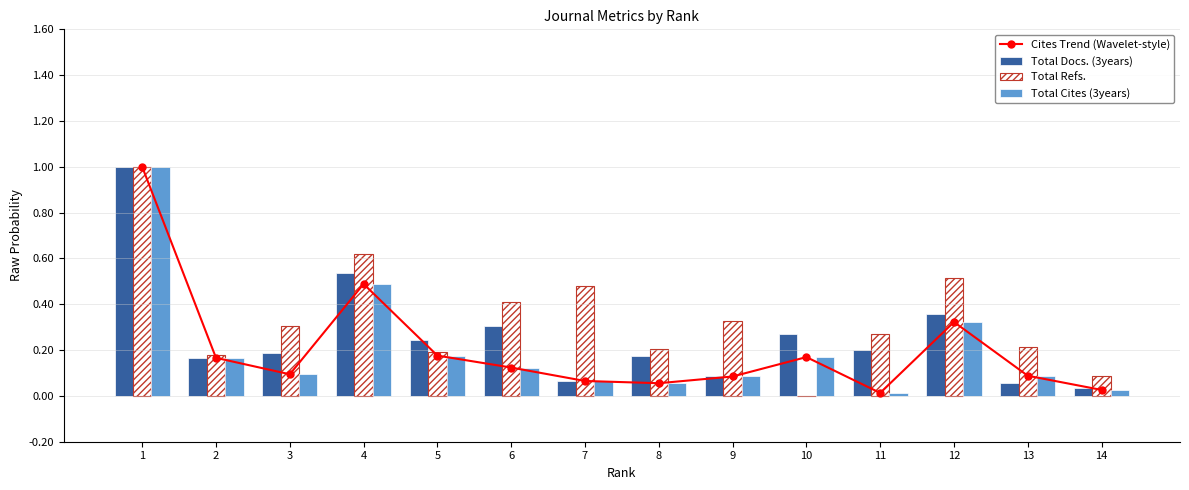

How many series are shown in this chart?

4